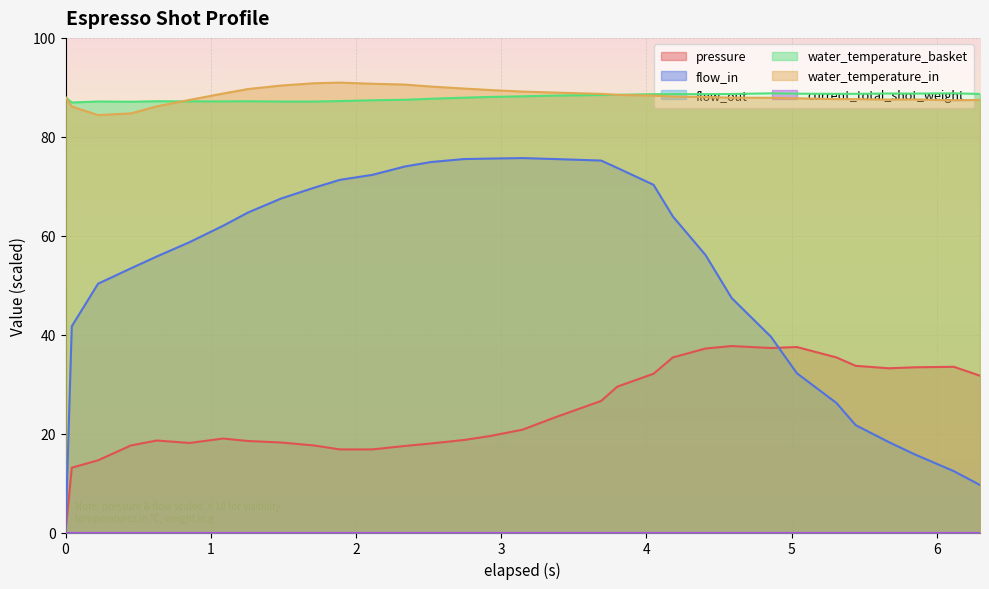

How many lines are shown in the chart?

6